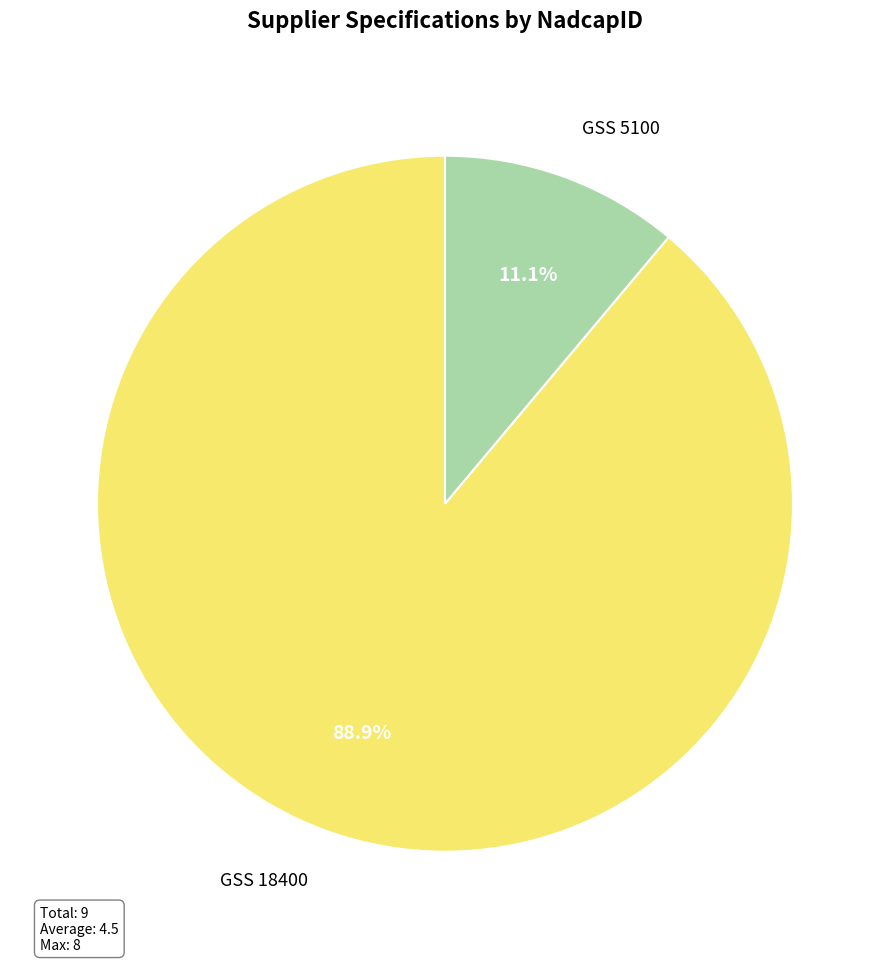

Which slice represents more than half of the pie?

GSS 18400